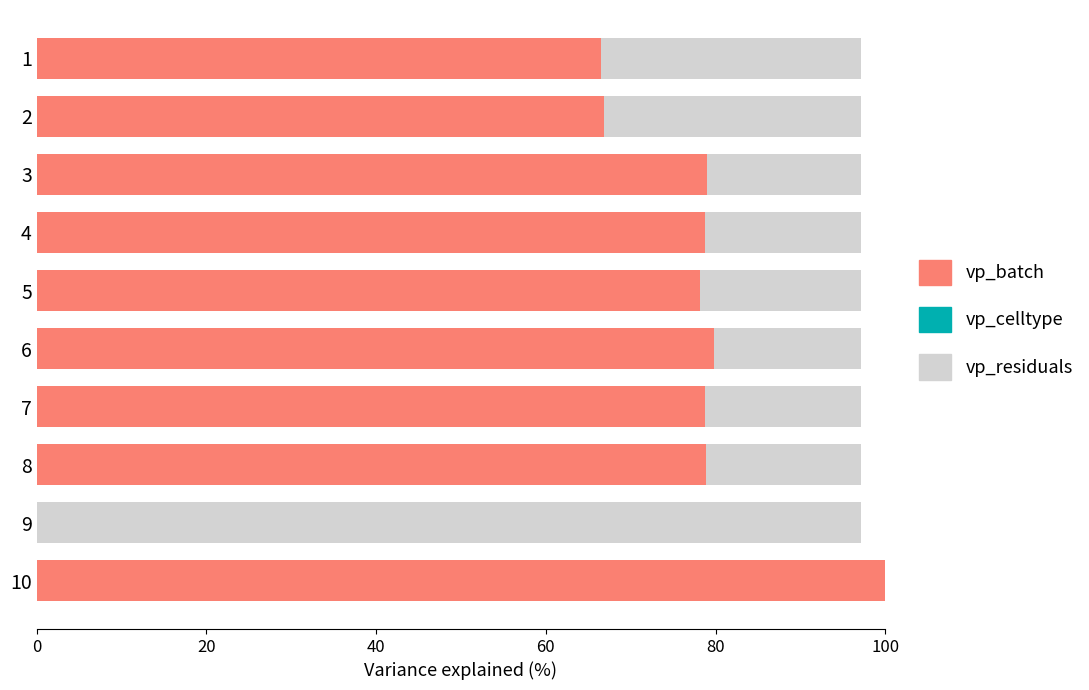

What is the total value across all series at 2?

97.1